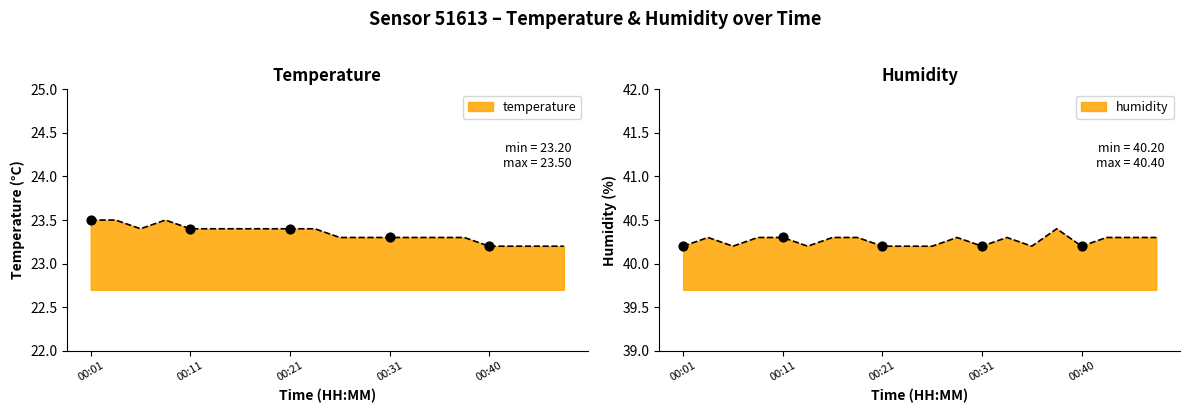

Is the value of humidity at 00:33 greater than the value of temperature at 00:14?

Yes